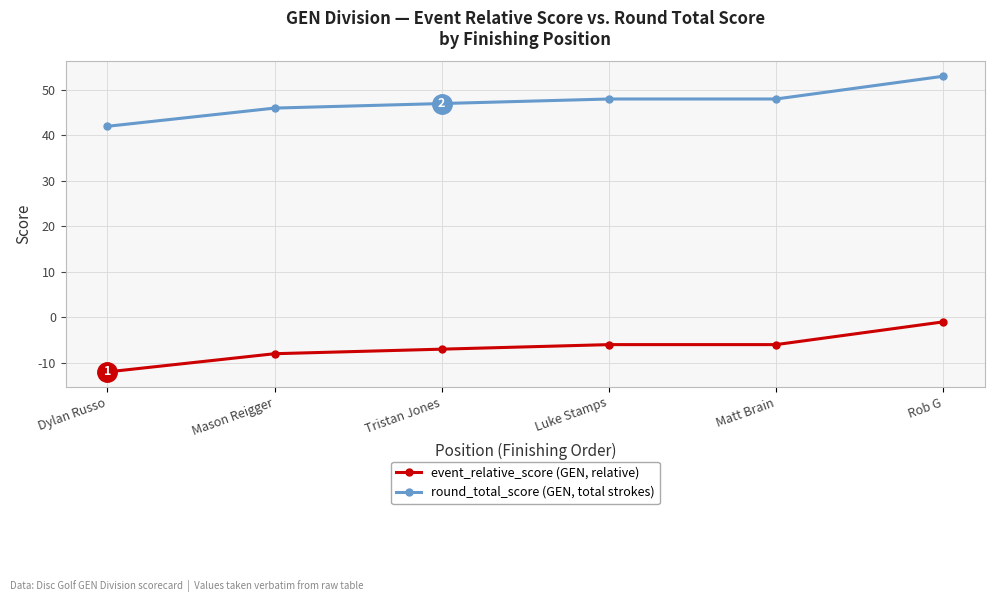

What is the label of the 4th point from the right?

Tristan Jones